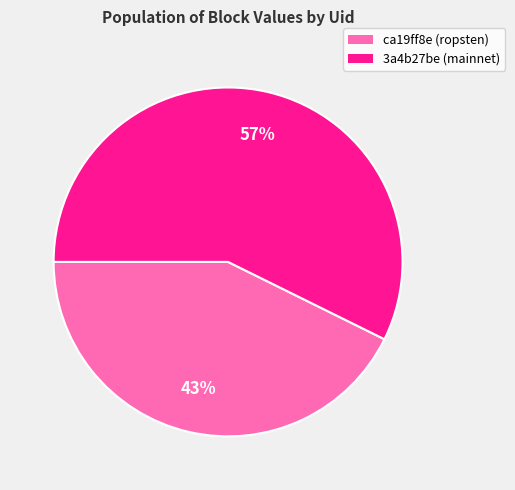

To the nearest percent, what is the average slice percentage?

50%